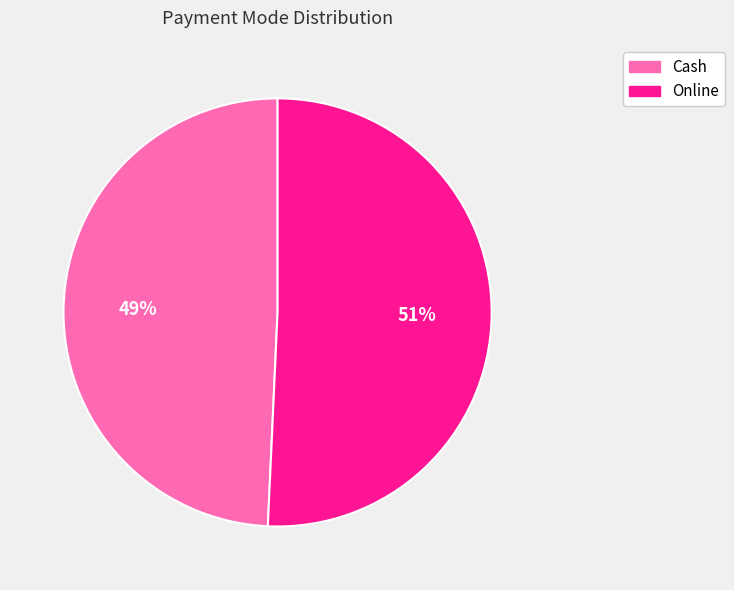

Approximately how many times larger is the value at Online compared to Cash?

1.0